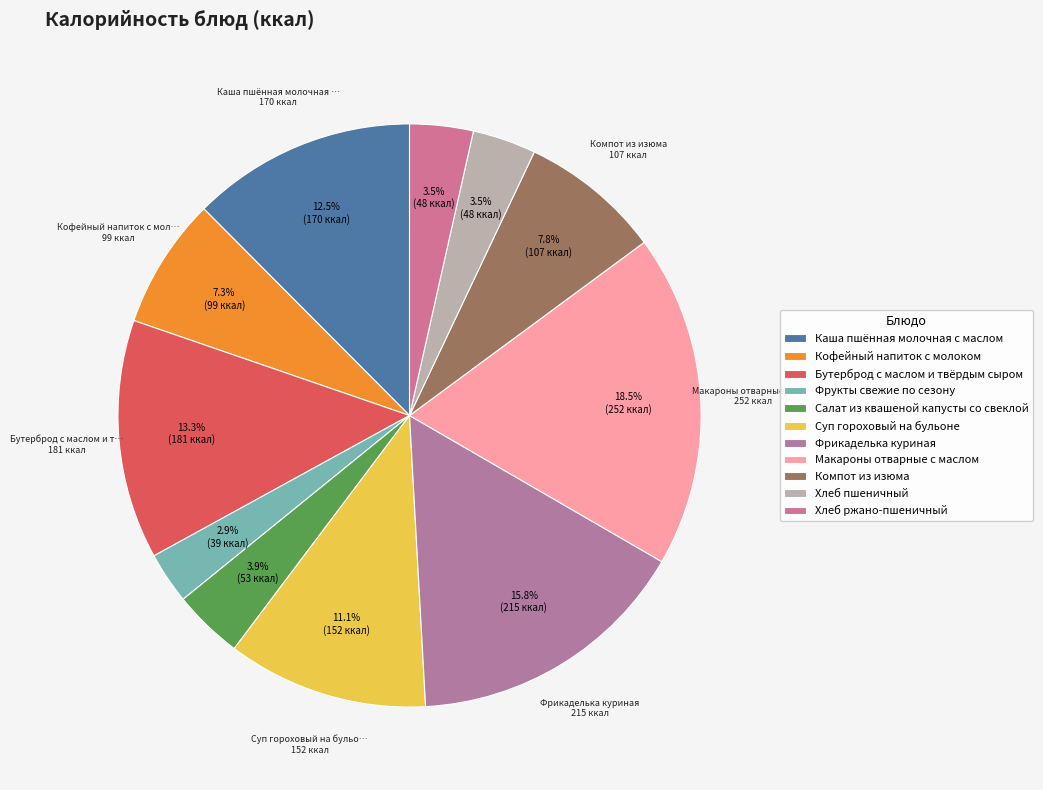

What is the largest slice in the pie chart?

Макароны отварные с маслом